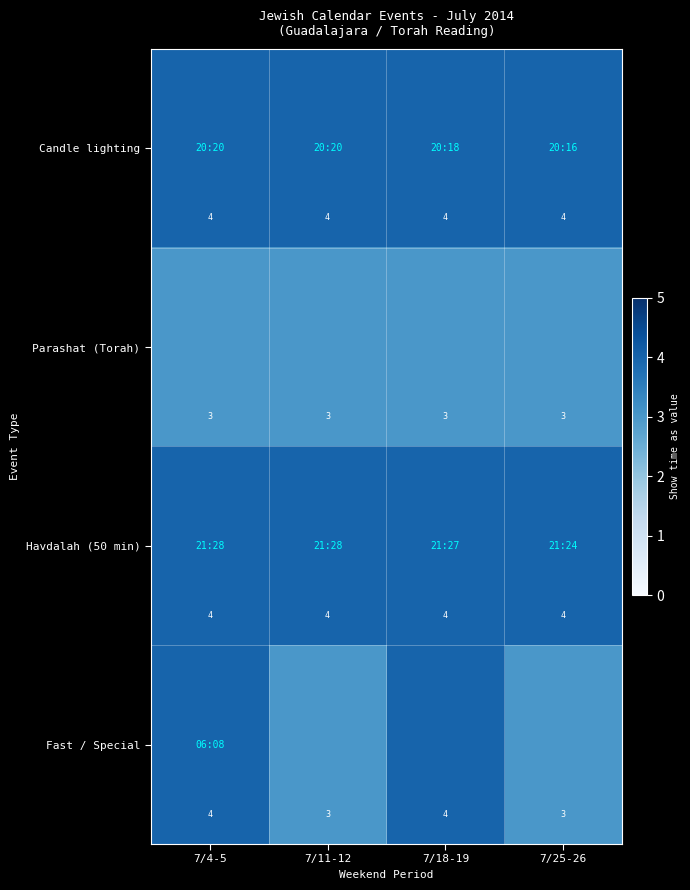

Which series has the widest spread of values?

Fast / Special